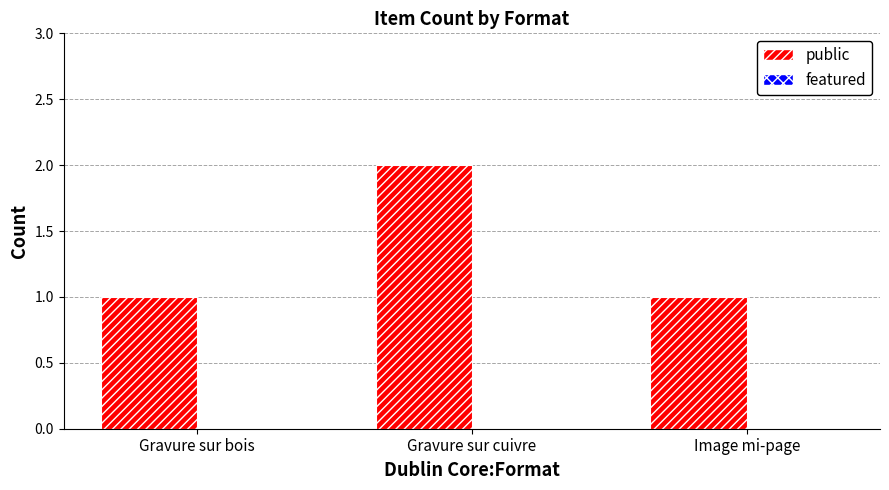

What is the sum of all values?

4